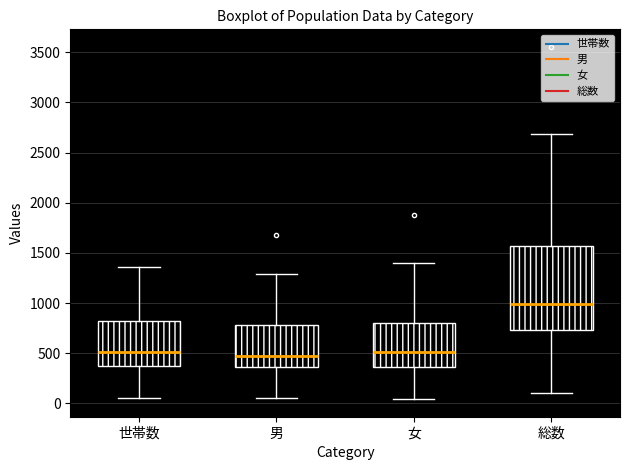

Reading left to right, transcribe this box plot: for each box, give where its median line is, the range the box spans, and where its two whiskers end, as read against the y-axis. The values are not printed on the chart, so give them approximately, as read against the axis.

世帯数: median 500, box 400 to 800, whiskers 50 to 1350
男: median 450, box 350 to 800, whiskers 50 to 1300
女: median 500, box 350 to 800, whiskers 50 to 1400
総数: median 1000, box 750 to 1550, whiskers 100 to 2700